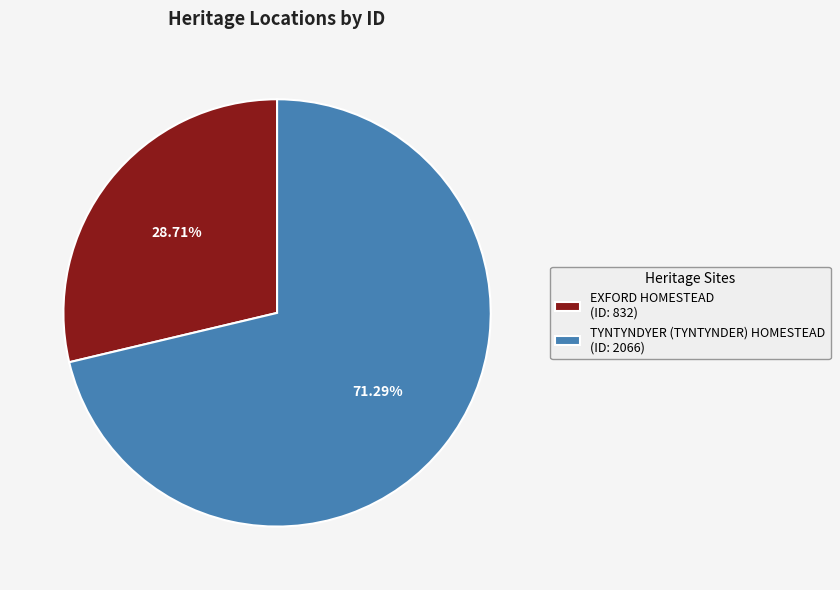

What is the smallest slice in the pie chart?

EXFORD HOMESTEAD